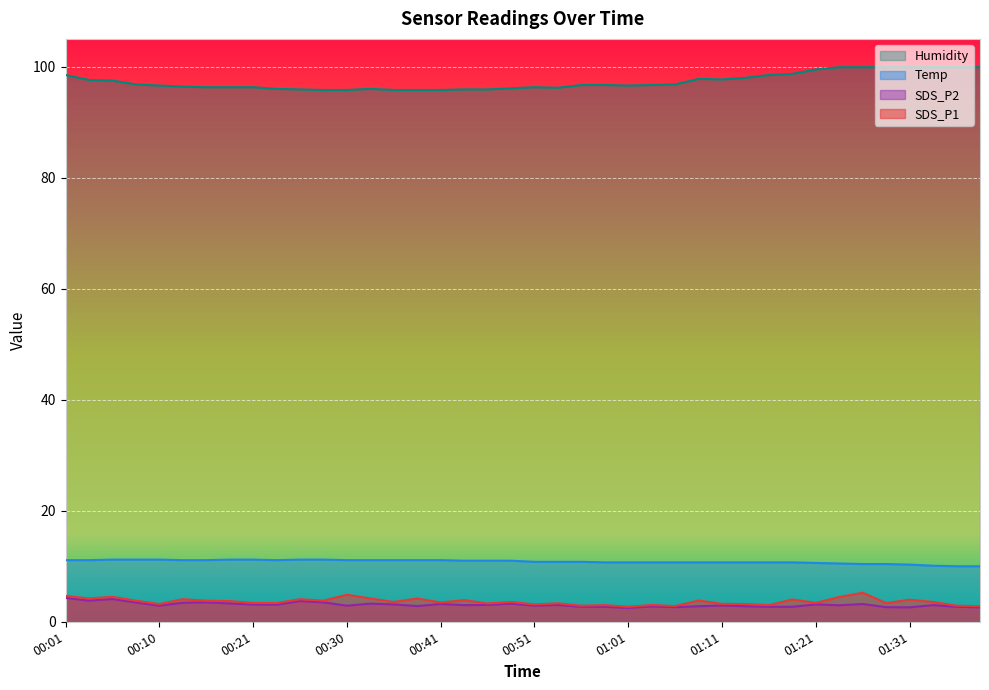

Does the chart display data point markers on the line(s)?

No